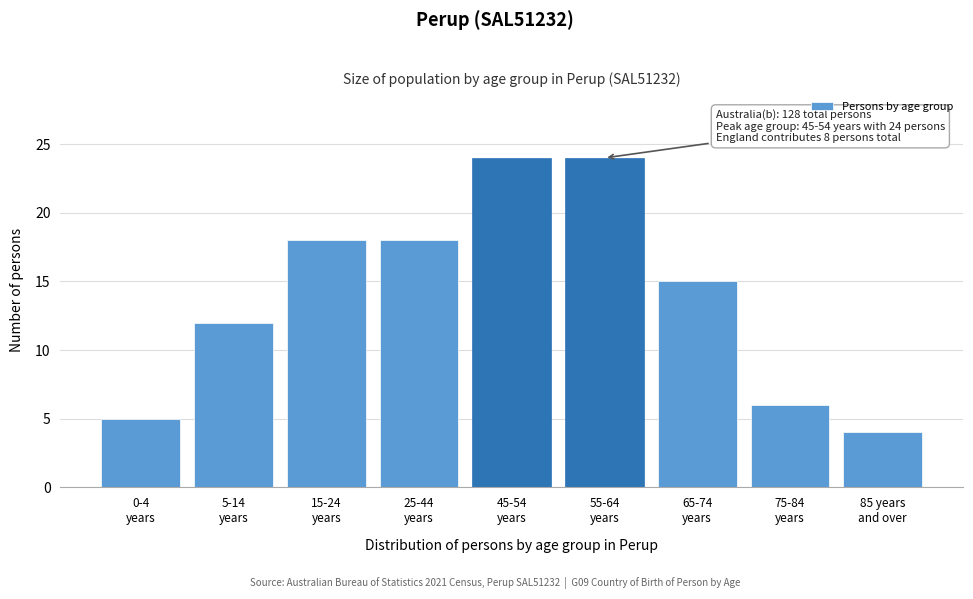

Reading right to left, extract all data points from this chart.

4	6	15	24	24	18	18	12	5